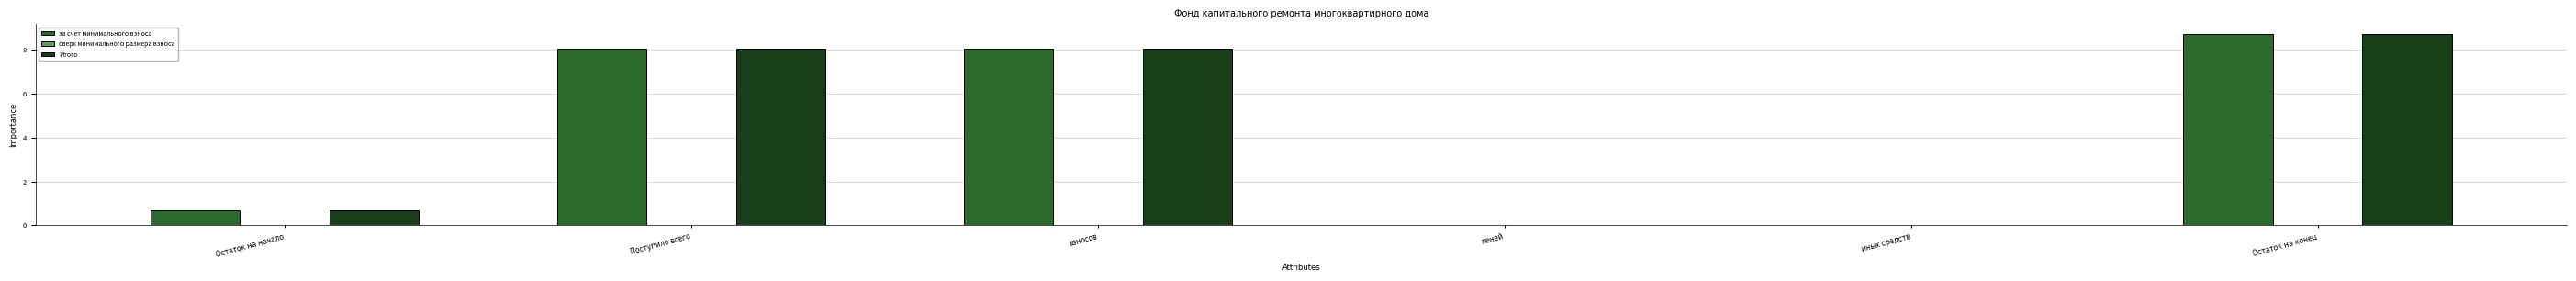

At which category is the sum across all series the highest?

Остаток на конец